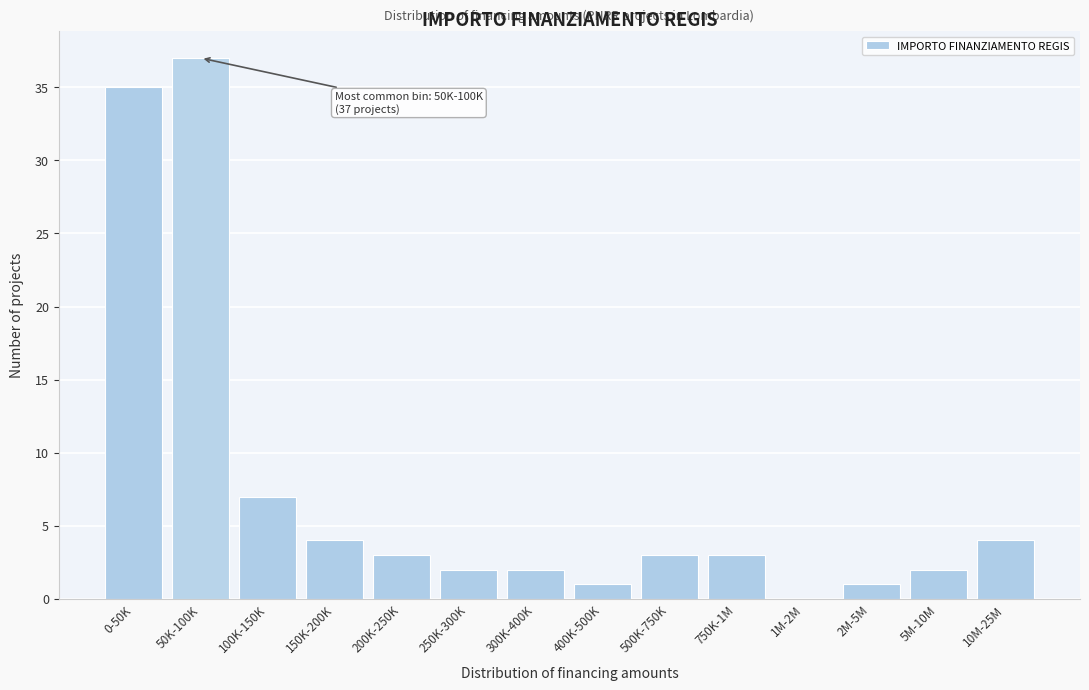

Reading left to right, transcribe all the data shown in this chart.

0-50K=35	50K-100K=37	100K-150K=7	150K-200K=4	200K-250K=3	250K-300K=2	300K-400K=2	400K-500K=1	500K-750K=3	750K-1M=3	1M-2M=0	2M-5M=1	5M-10M=2	10M-25M=4